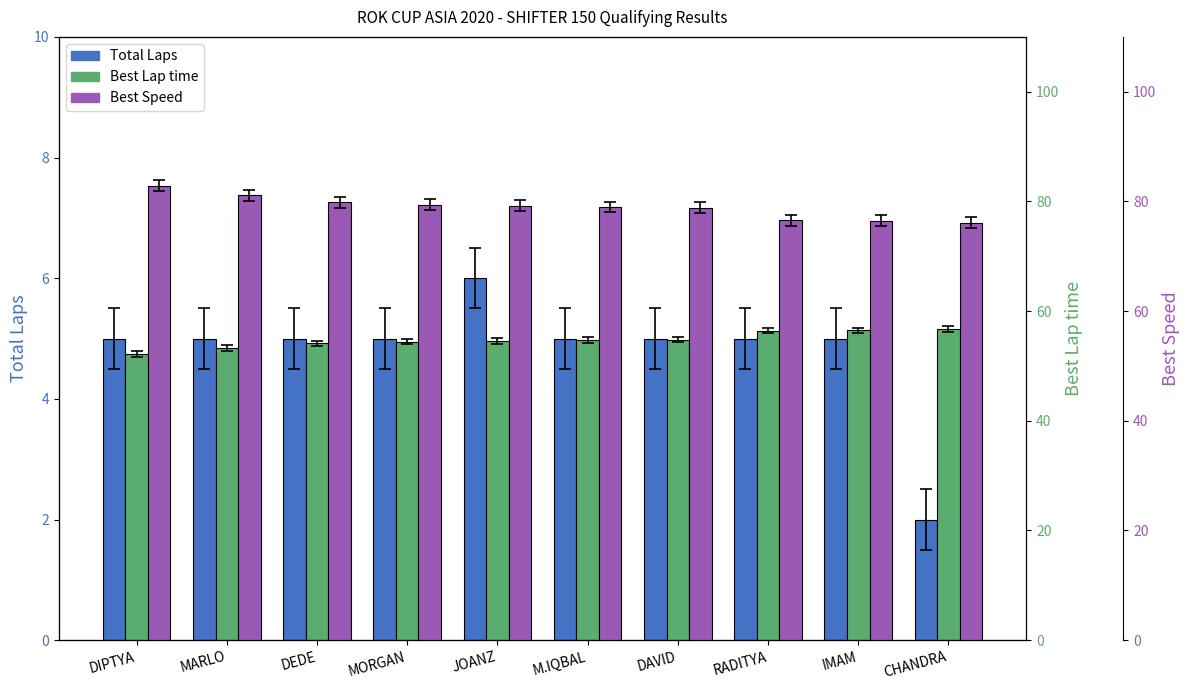

What is the label of the 9th bar from the left?

IMAM